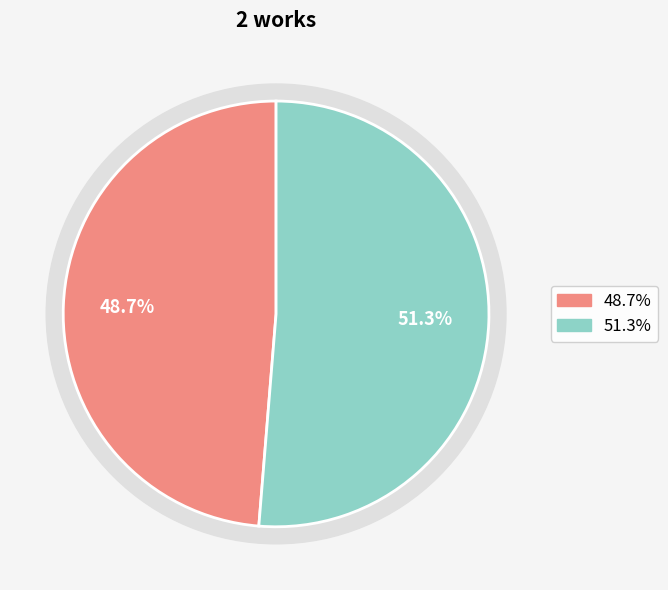

To the nearest percent, what is the difference between the largest and smallest slice percentages?

3%